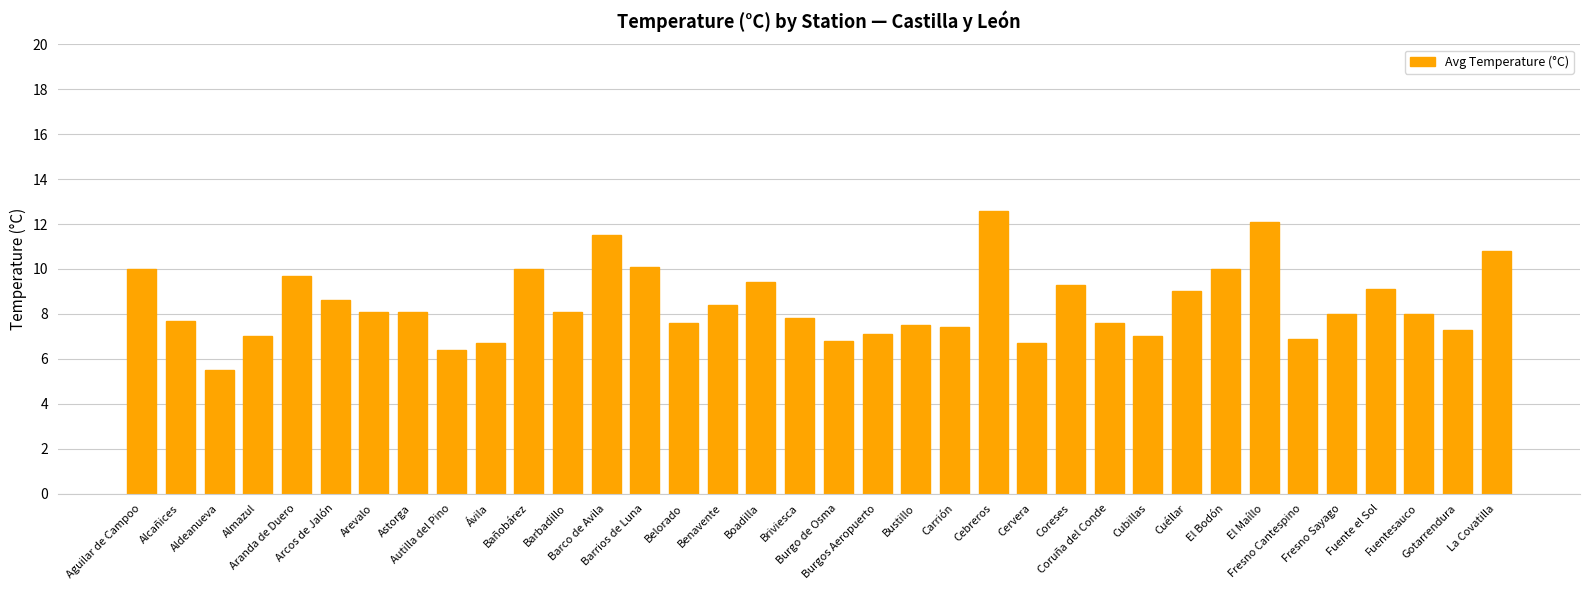

How many categories are shown in the chart?

36